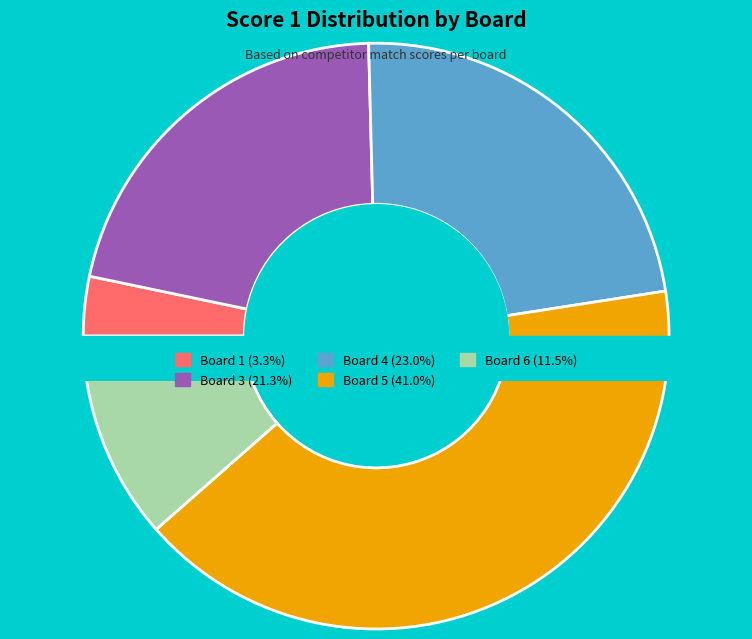

Is there any slice that represents more than half of the pie?

No